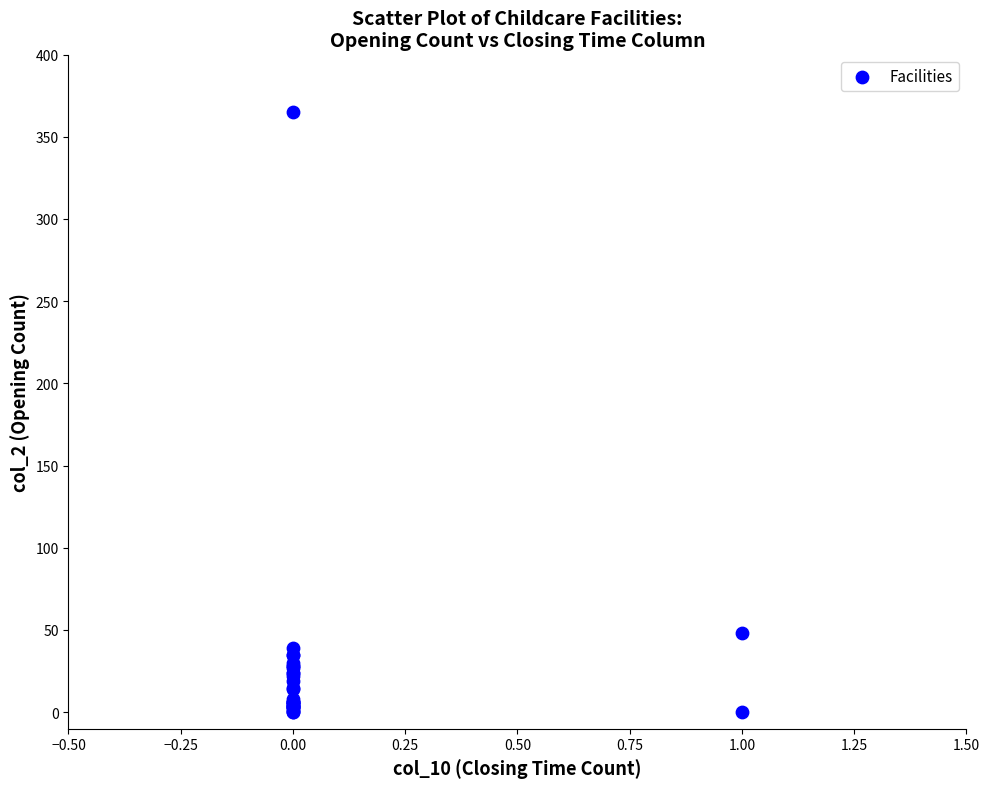

What Y value in the scatter plot is closest to 182?

48